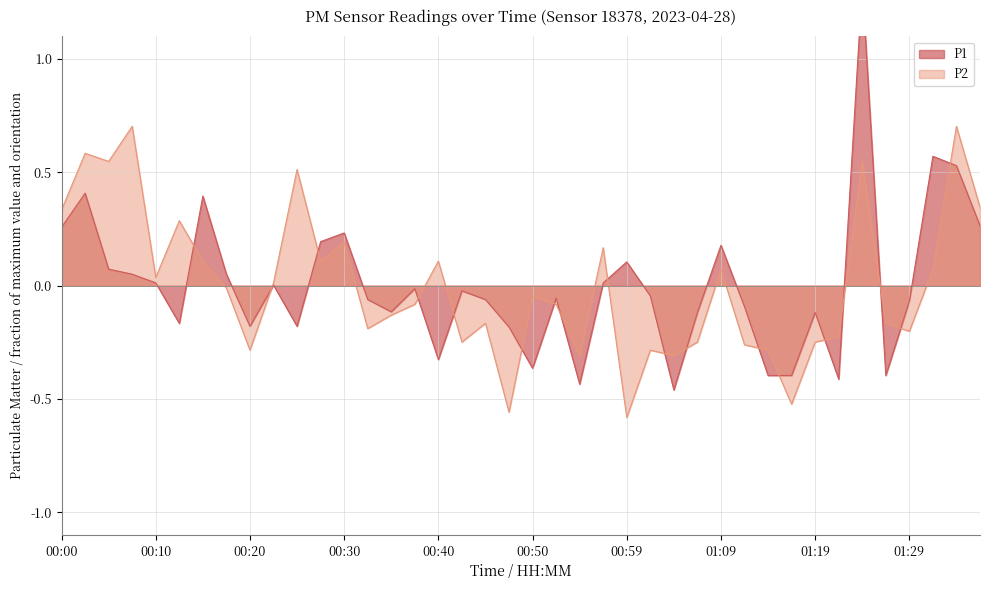

What is the difference between the highest and lowest values at 00:05?

0.5